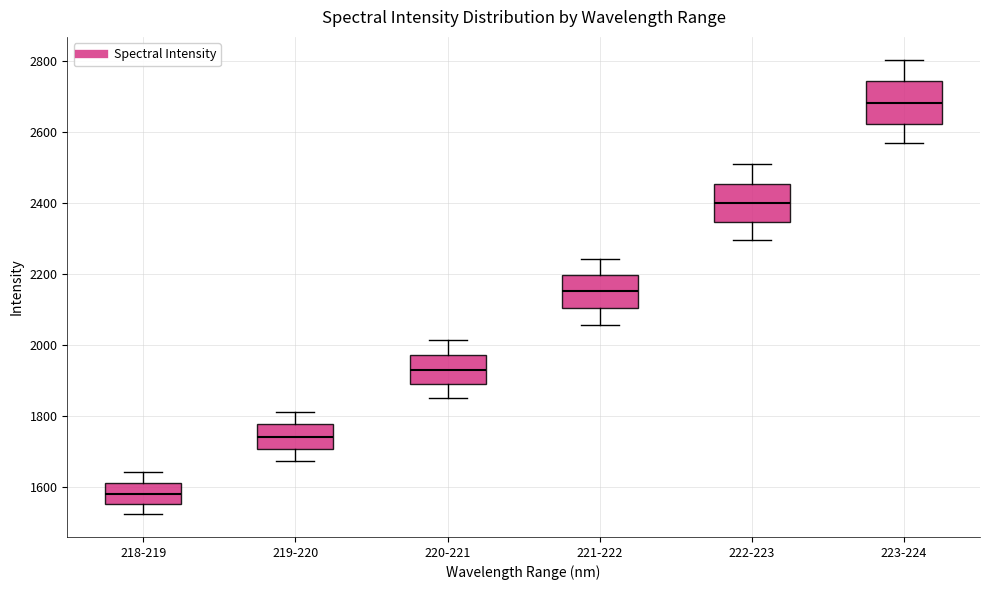

Reading left to right, read every box against the y-axis: the position of its median line, the range the box covers, and the ends of its whiskers. The values are not printed on the chart, so give them approximately, as read against the axis.

218-219: median 1580, box 1560 to 1620, whiskers 1520 to 1640
219-220: median 1740, box 1700 to 1780, whiskers 1680 to 1820
220-221: median 1920, box 1900 to 1980, whiskers 1860 to 2020
221-222: median 2160, box 2100 to 2200, whiskers 2060 to 2240
222-223: median 2400, box 2340 to 2460, whiskers 2300 to 2520
223-224: median 2680, box 2620 to 2740, whiskers 2560 to 2800